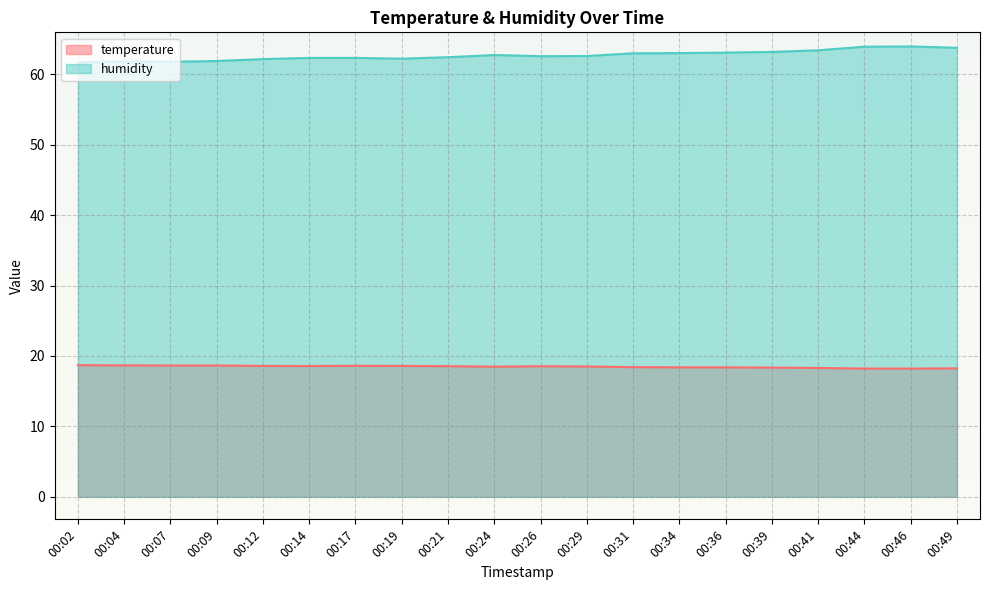

Is it true that humidity equals 105.2 at 00:19?

False